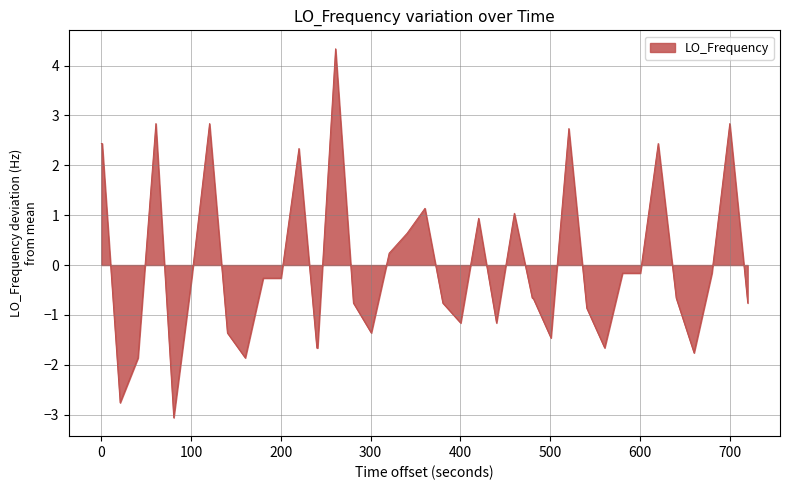

What is the minimum value shown in the chart?

-3.1